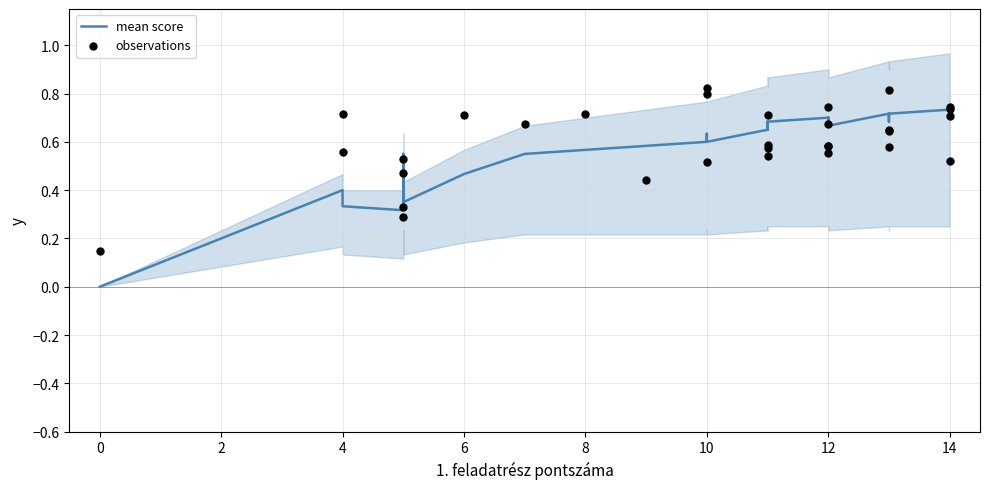

What are all the series names shown in the legend?

mean score, observations